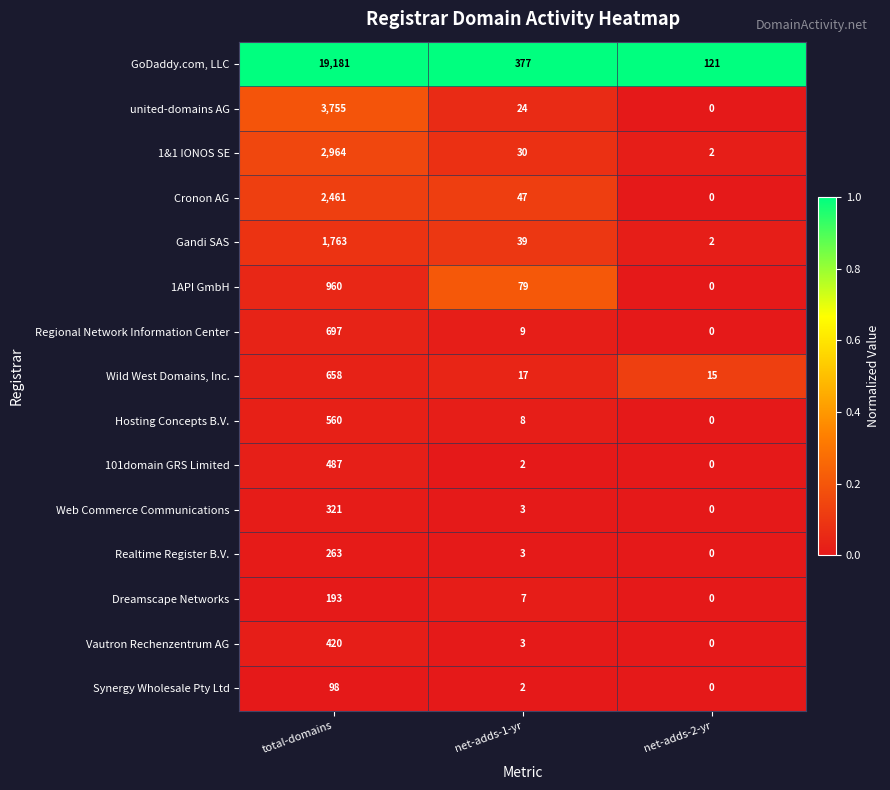

List the labels in order of 1API GmbH value, smallest first.

net-adds-2-yr, net-adds-1-yr, total-domains